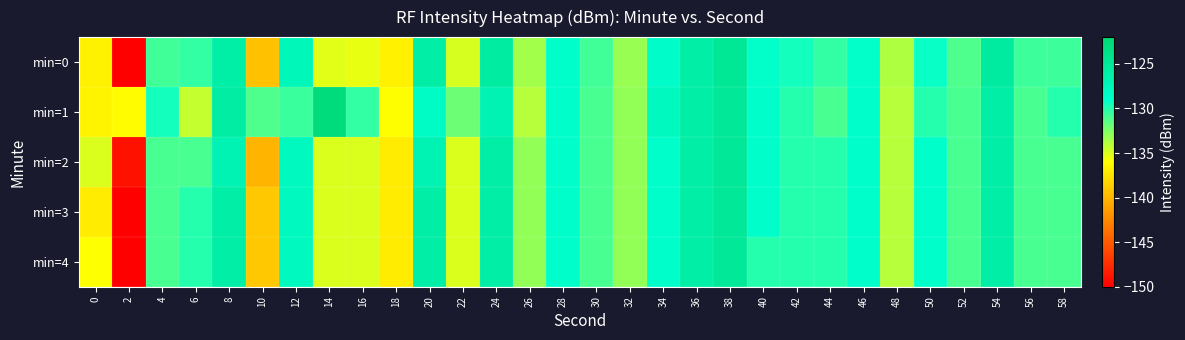

What is the smallest value displayed?

-150.3